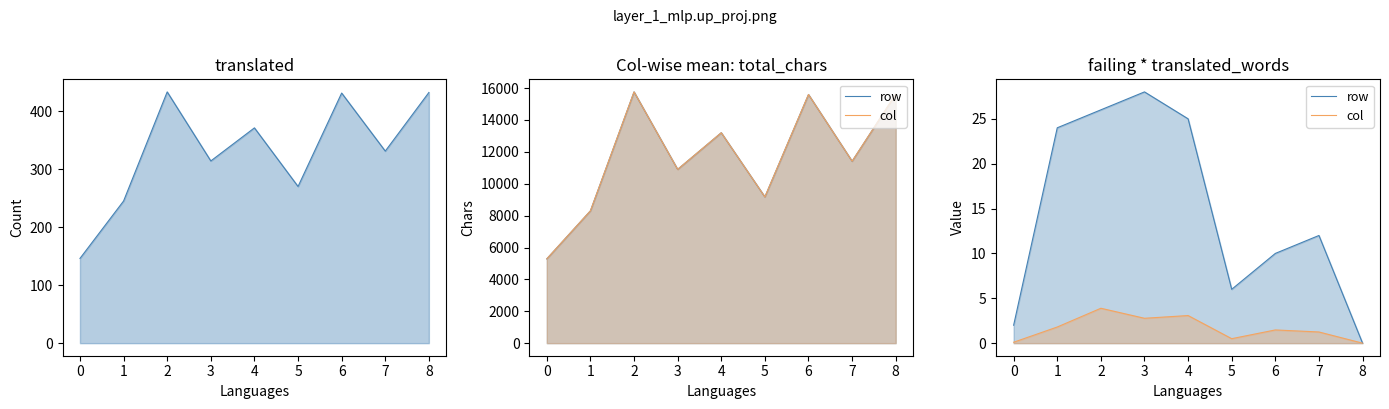

How many interior local peaks does the col series have?

3